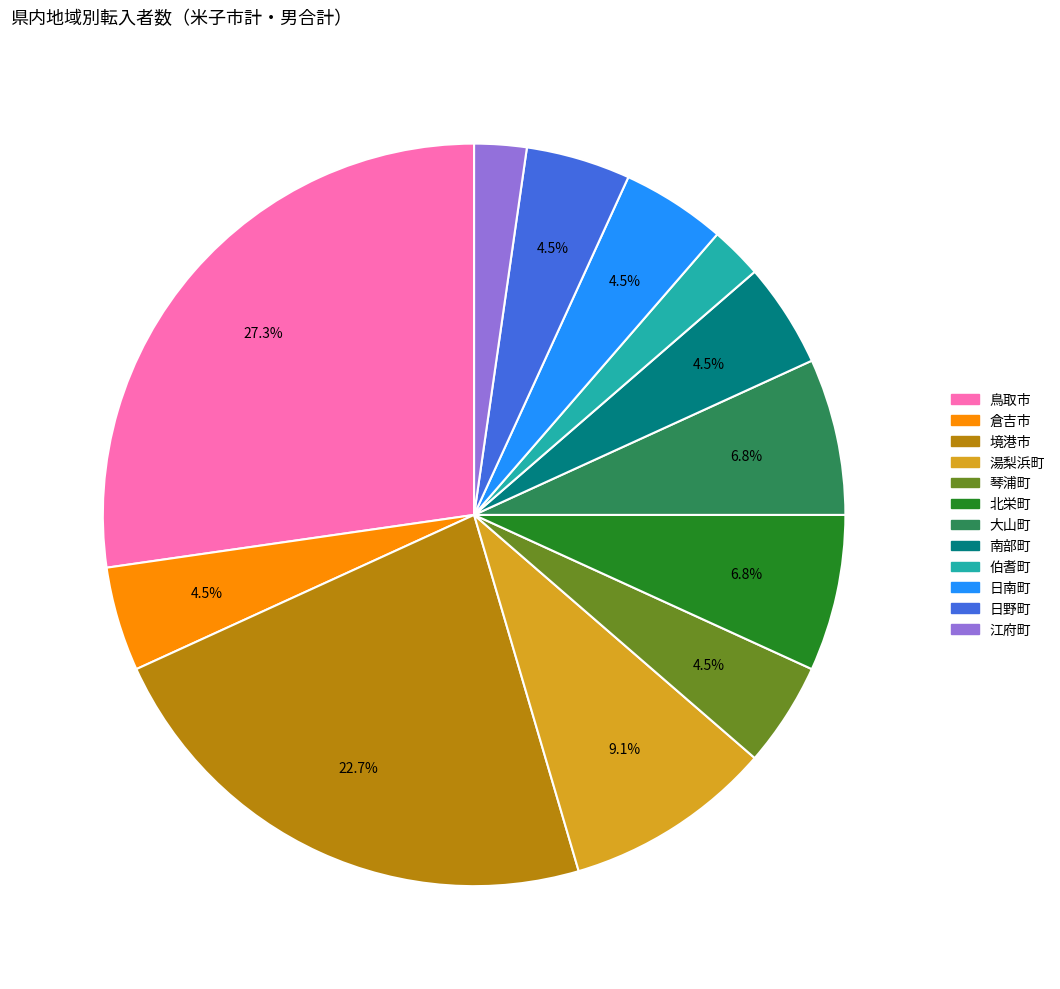

Is there any slice that represents more than half of the pie?

No